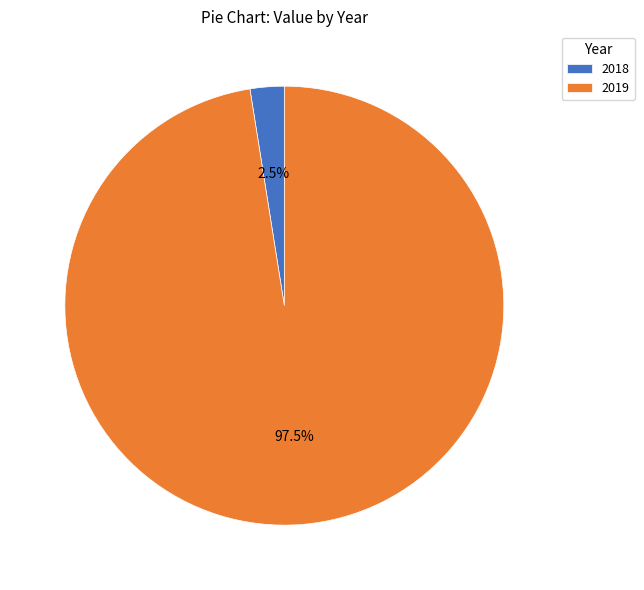

To the nearest percent, what is the difference between the largest and smallest slice percentages?

95%